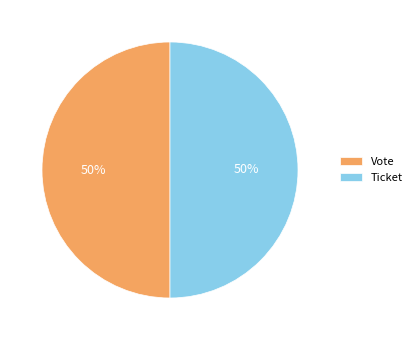

Approximately how many times larger is the value at Ticket compared to Vote?

1.0